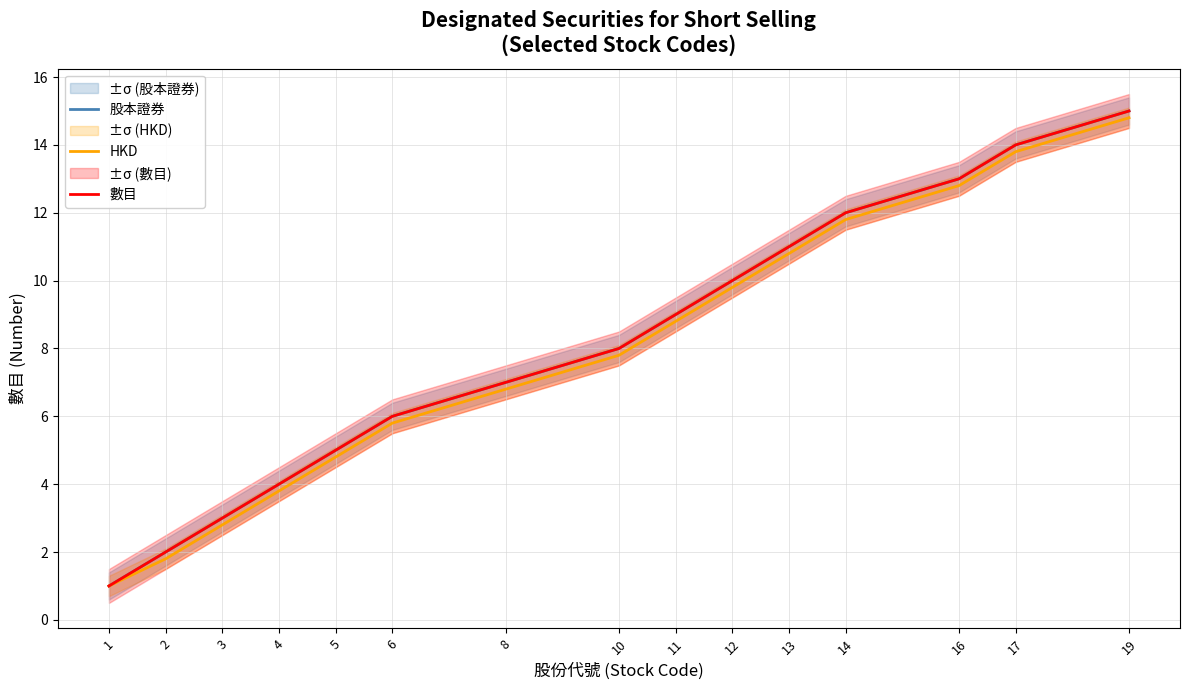

What are all the series names shown in the legend?

股本證券, HKD, 數目